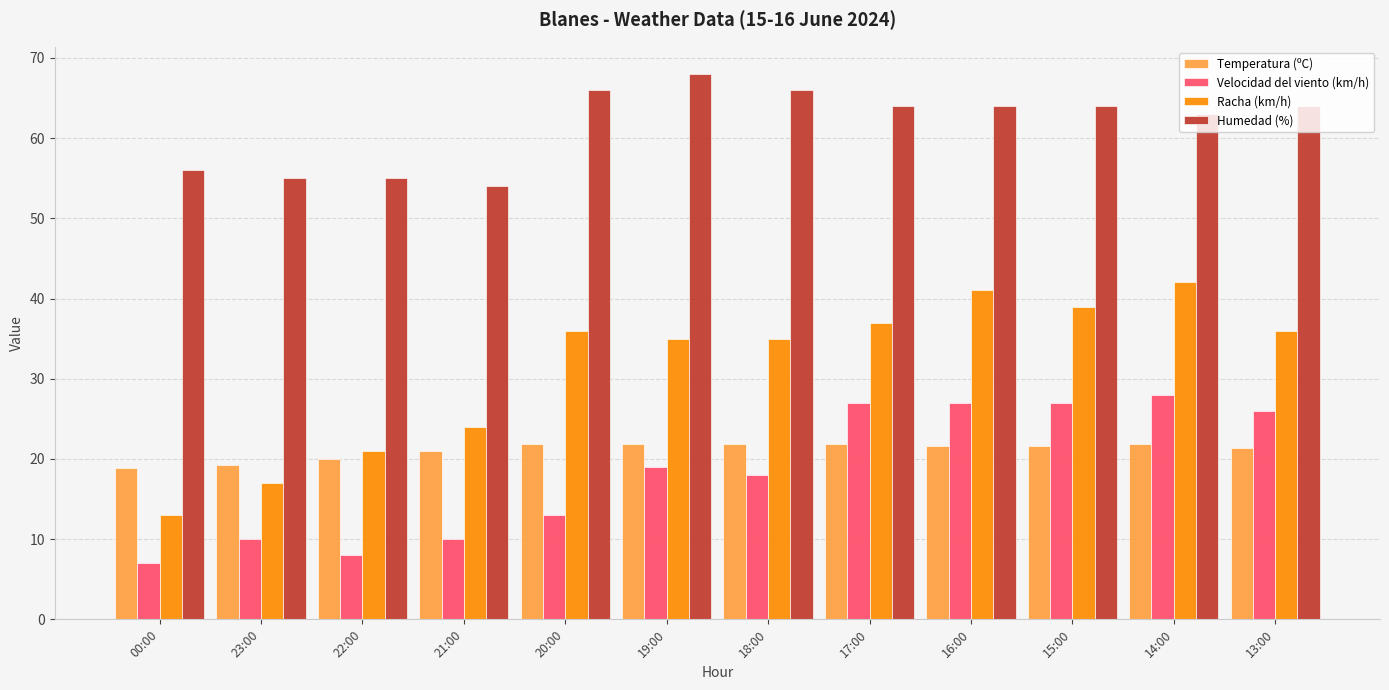

What is the difference between the highest and lowest values at 19:00?

49.0